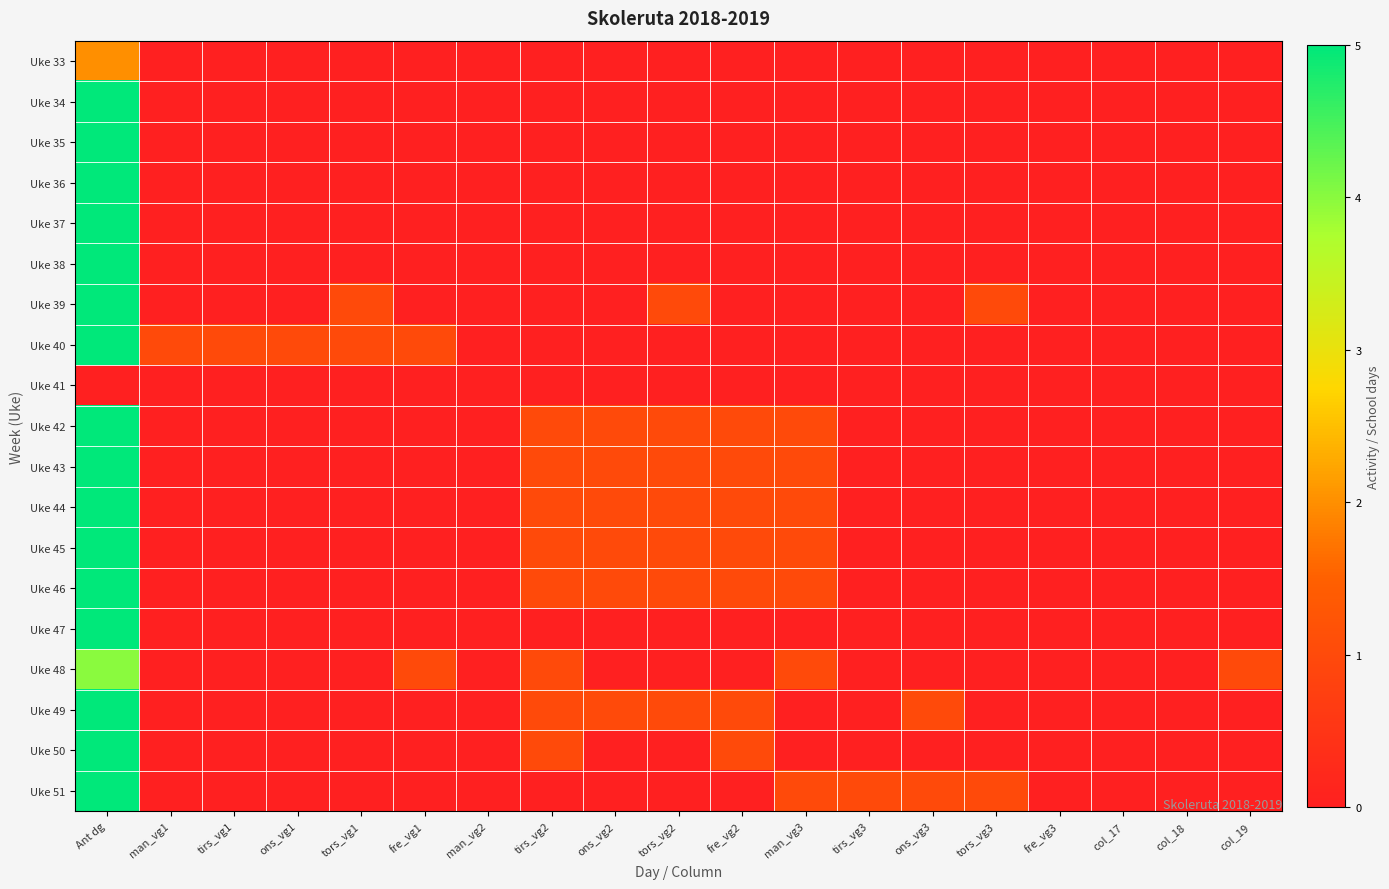

At which category is the sum across all series the highest?

Ant dg